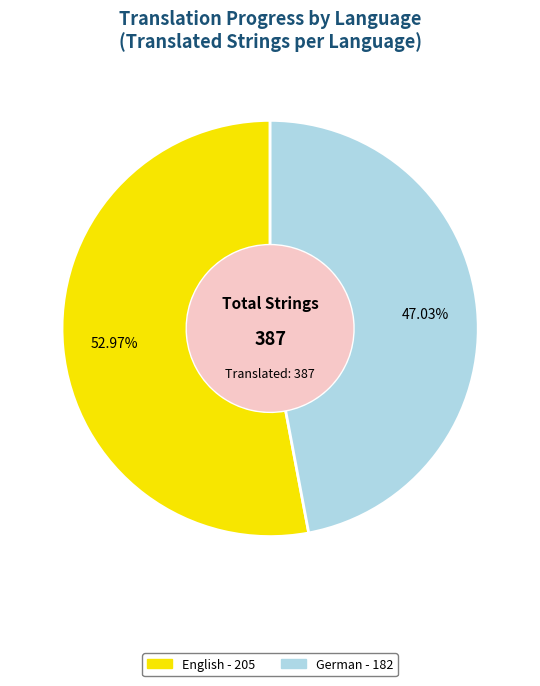

Count the number of slices in the pie.

2